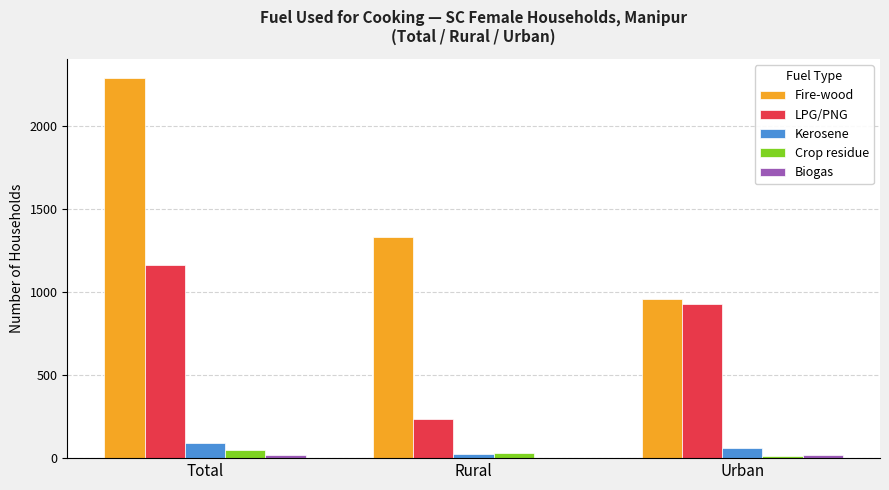

At which category is the sum across all series the highest?

Total